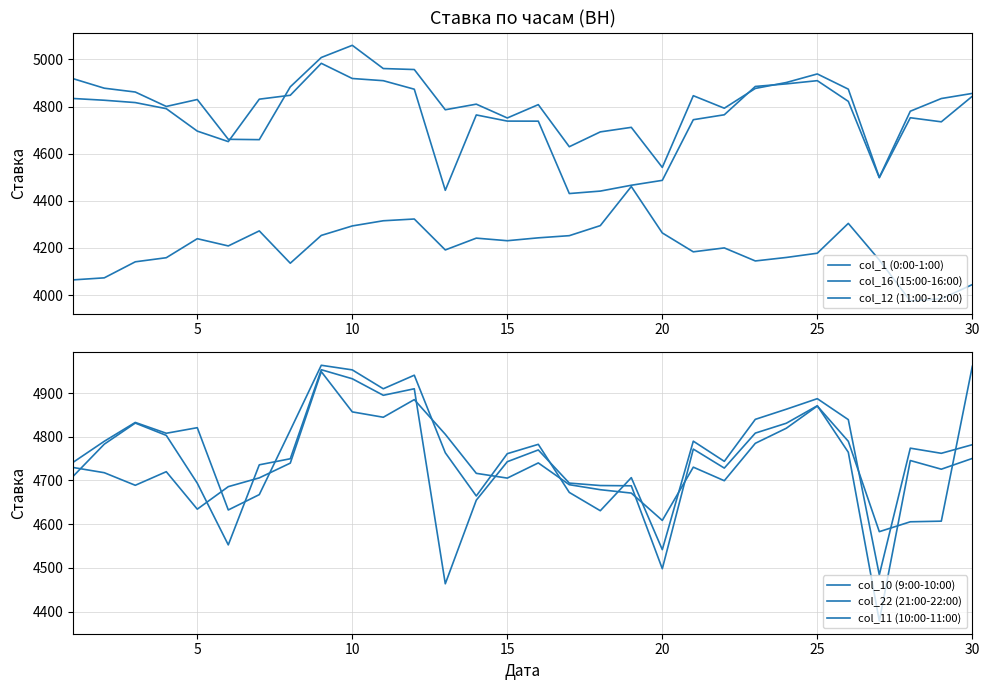

How many values in the col_22 (21:00-22:00) series exceed 4720?

15